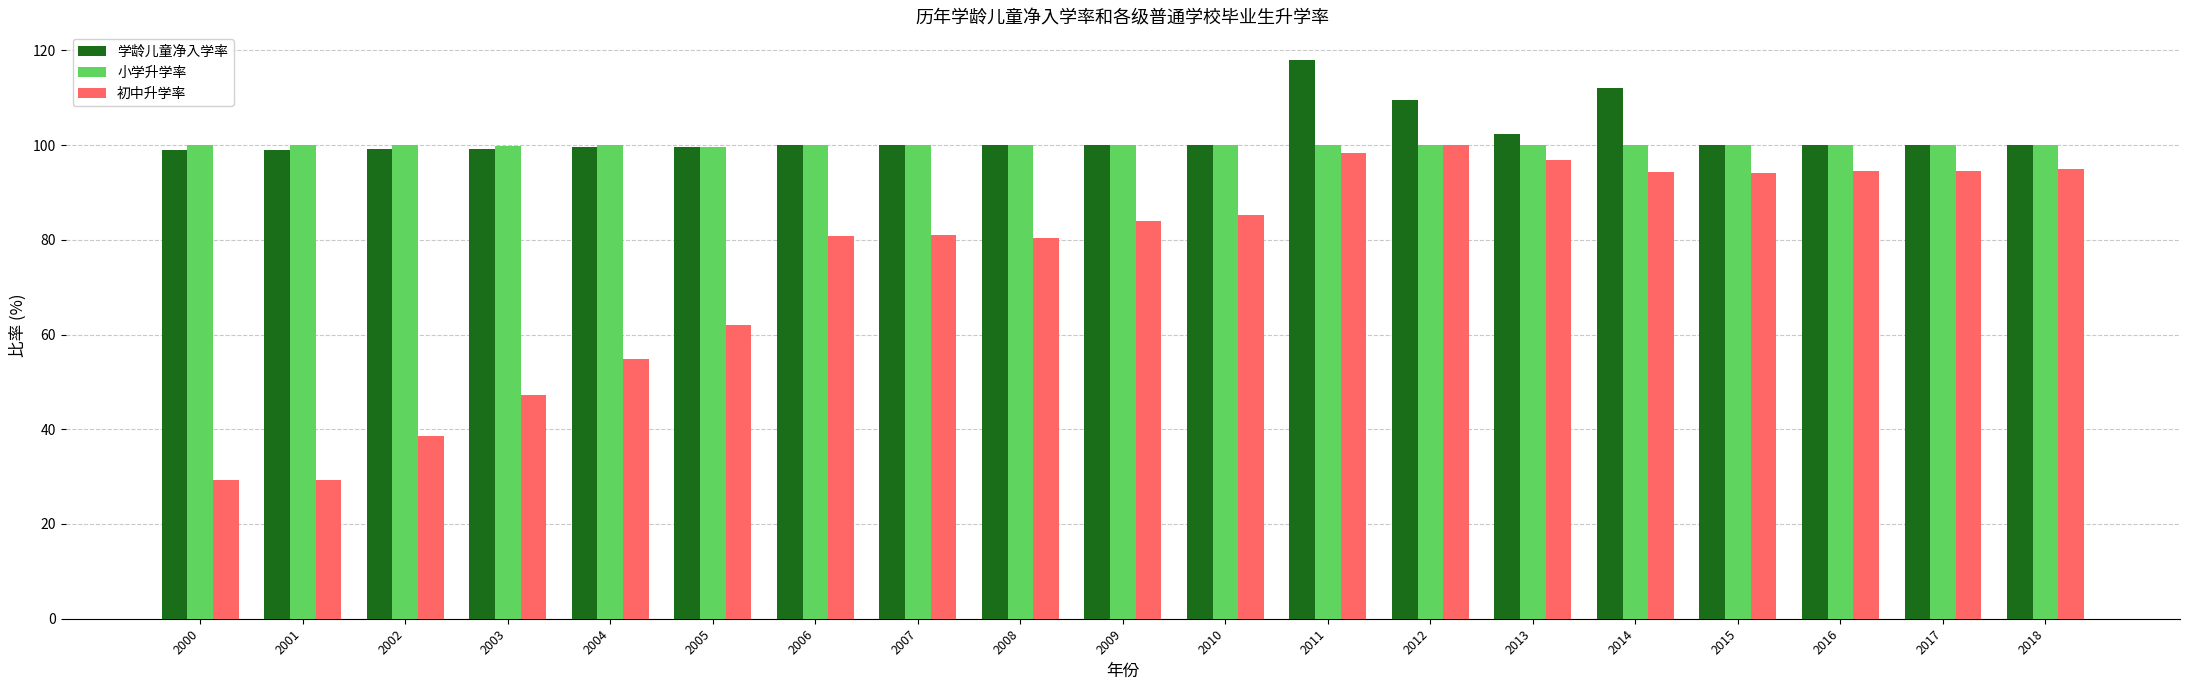

Is the value of 初中升学率 at 2016 greater than the value of 学龄儿童净入学率 at 2010?

No